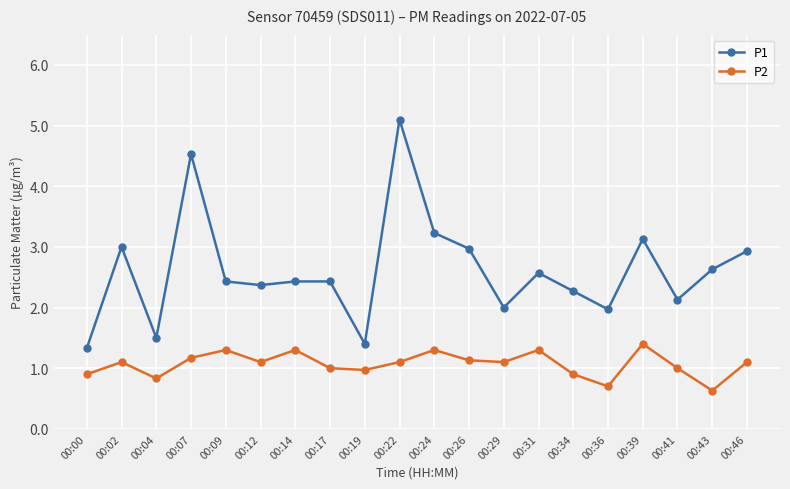

At 00:46, list the series in order from smallest to largest.

P2, P1